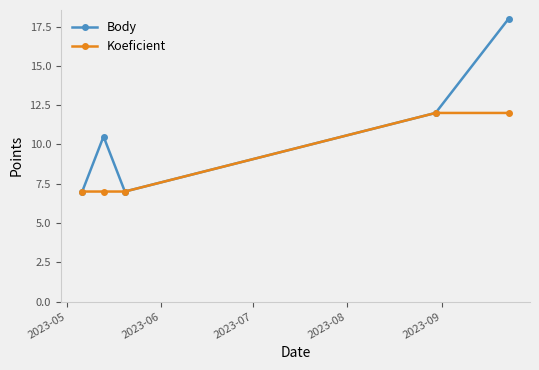

True or false: Body has more than 2 points higher than both neighbors.

False